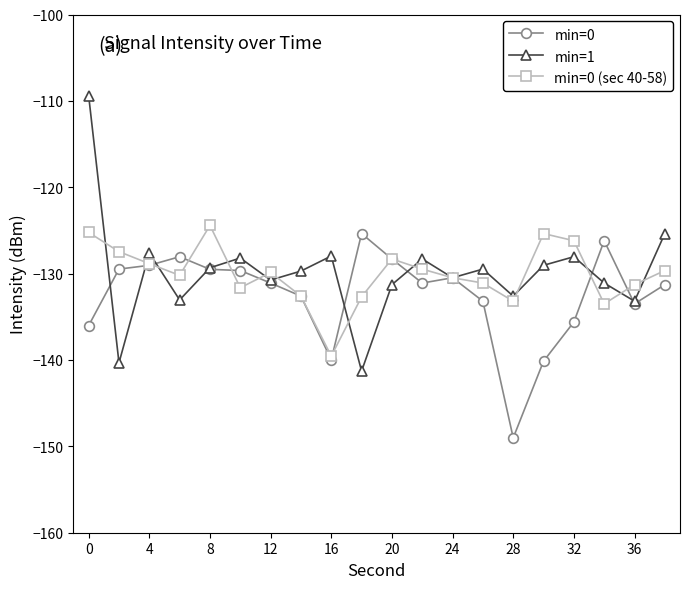

Does the chart display data point markers on the line(s)?

Yes